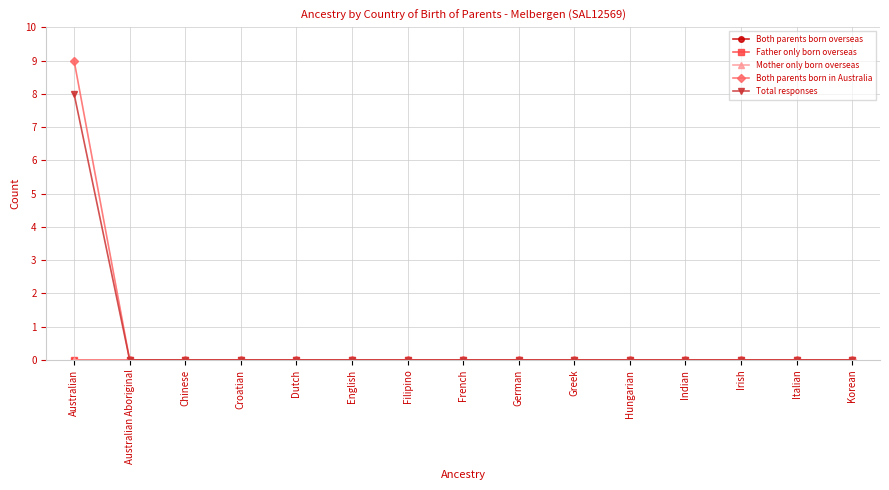

Does the chart display data point markers on the line(s)?

Yes